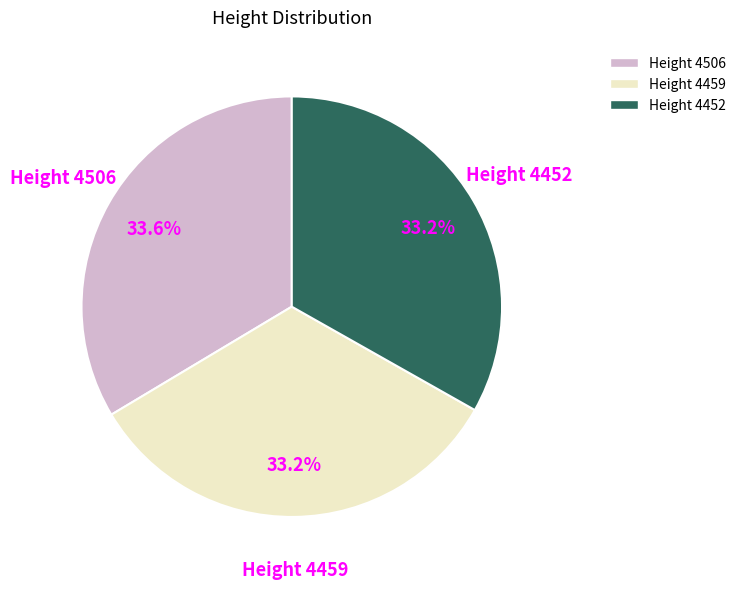

Is there any slice that represents more than half of the pie?

No